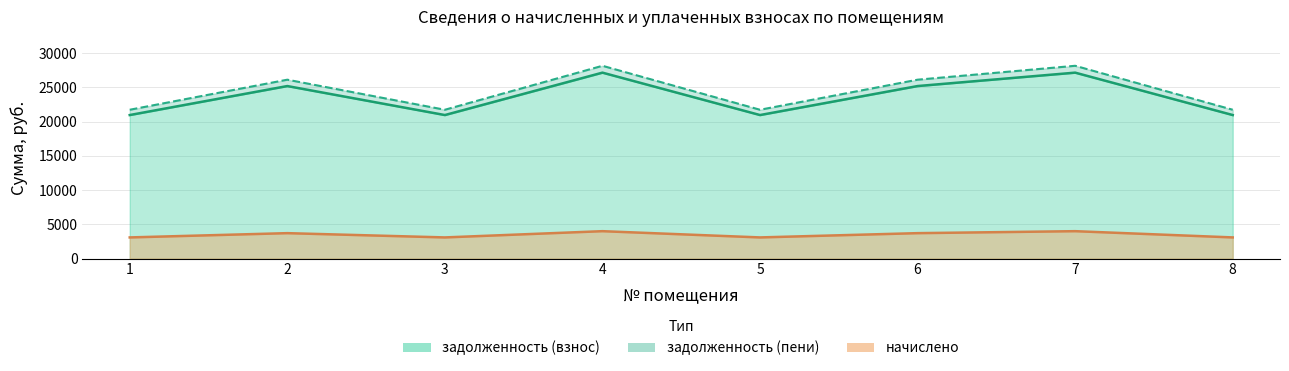

True or false: задолженность (пени) and начислено cross at least once.

False